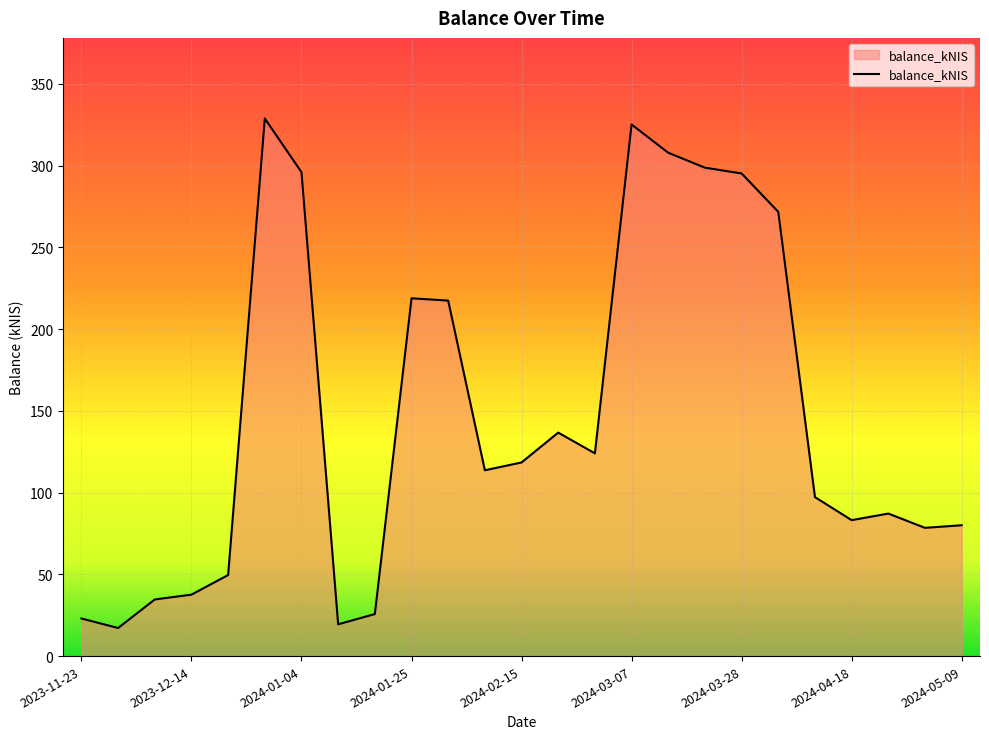

What is the greatest value displayed?

328.8